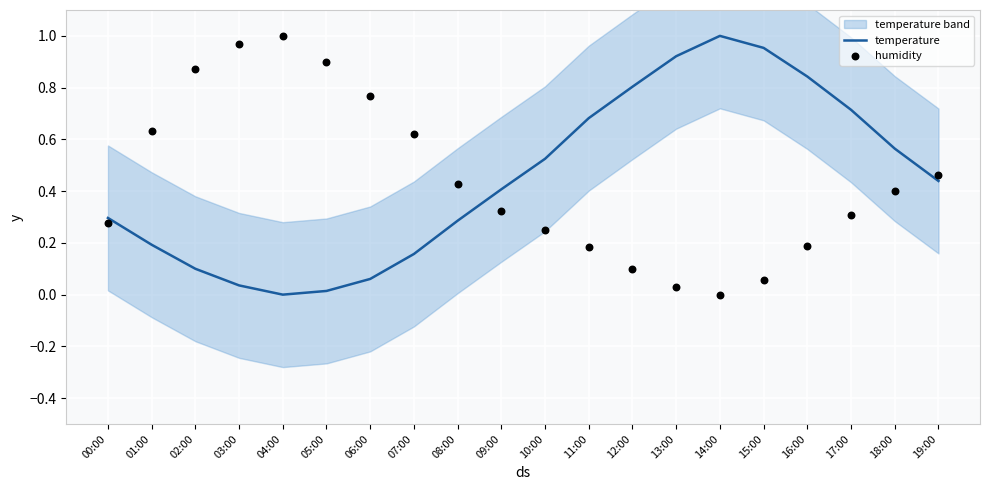

Which series reaches the minimum Y coordinate?

temperature